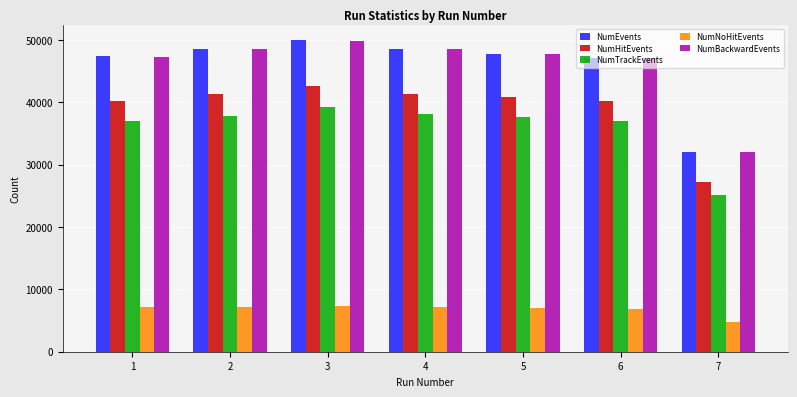

How many bars are there in total?

35